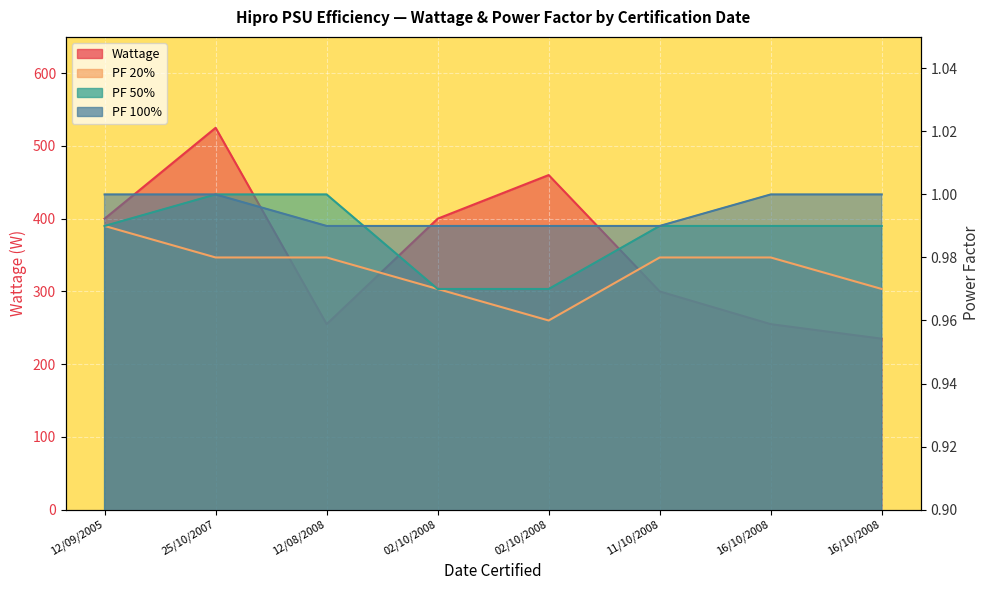

Reading right to left, list all the values displayed in this chart.

Wattage: 16/10/2008=235.0	16/10/2008=255.0	11/10/2008=300.0	02/10/2008=460.0	02/10/2008=400.0	12/08/2008=255.0	25/10/2007=525.0	12/09/2005=400.0
PF 20%: 16/10/2008=1.0	16/10/2008=1.0	11/10/2008=1.0	02/10/2008=1.0	02/10/2008=1.0	12/08/2008=1.0	25/10/2007=1.0	12/09/2005=1.0
PF 50%: 16/10/2008=1.0	16/10/2008=1.0	11/10/2008=1.0	02/10/2008=1.0	02/10/2008=1.0	12/08/2008=1.0	25/10/2007=1.0	12/09/2005=1.0
PF 100%: 16/10/2008=1.0	16/10/2008=1.0	11/10/2008=1.0	02/10/2008=1.0	02/10/2008=1.0	12/08/2008=1.0	25/10/2007=1.0	12/09/2005=1.0